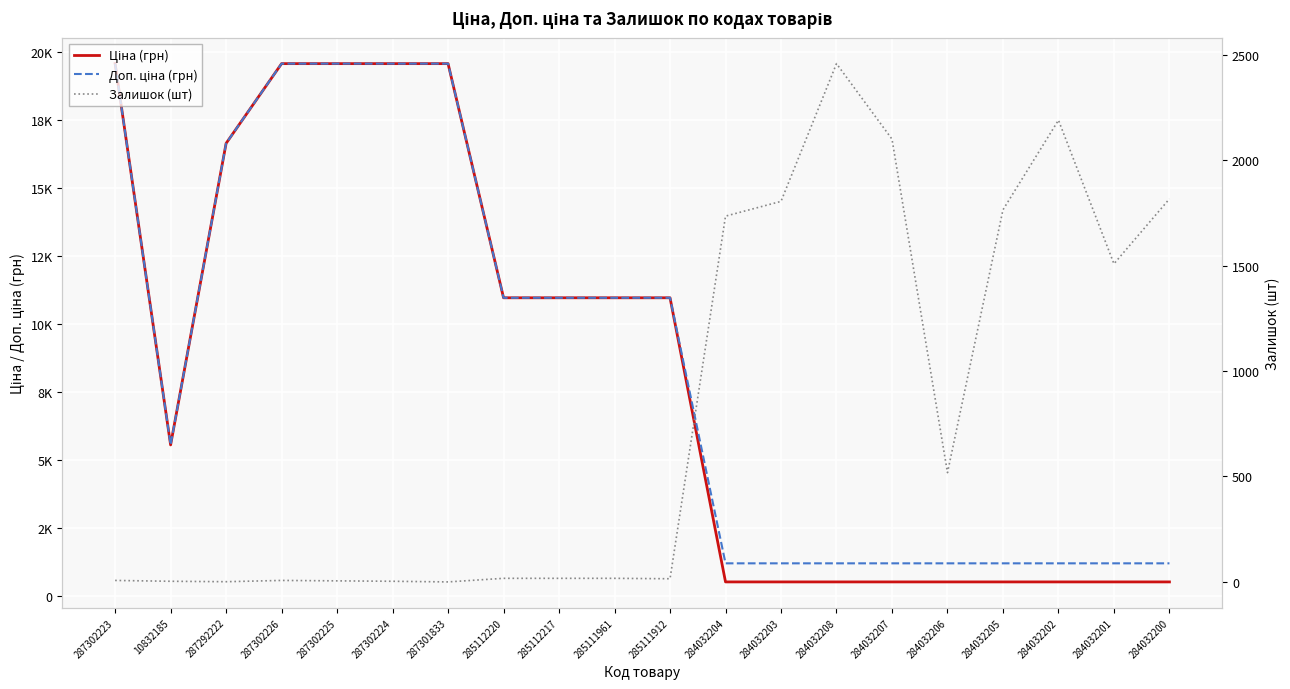

What is the highest value of the Ціна (грн) series?

19564.9